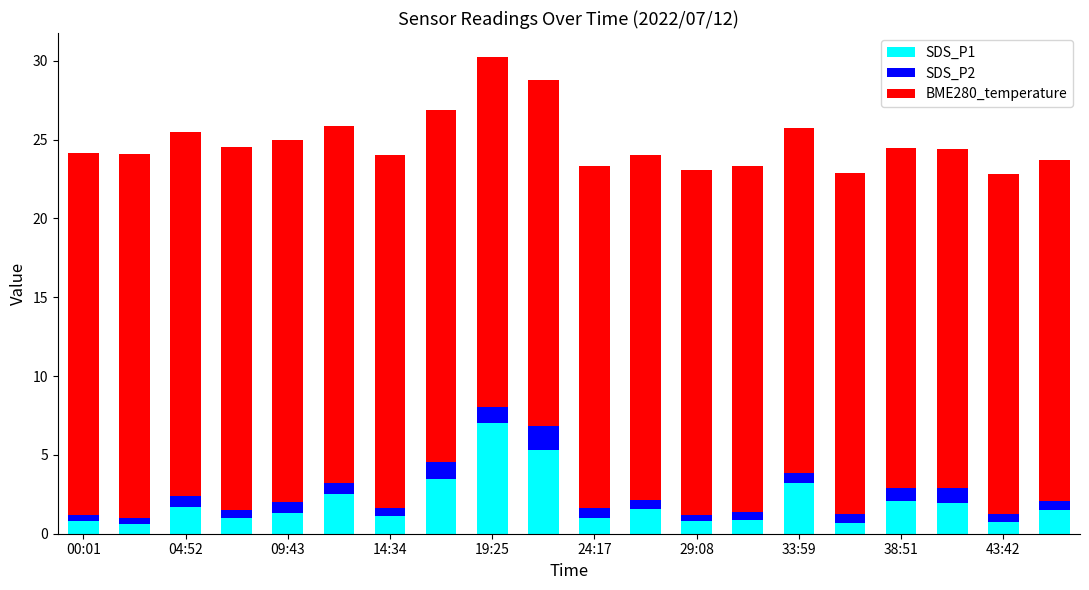

What is the sum of all SDS_P1 values?

39.3